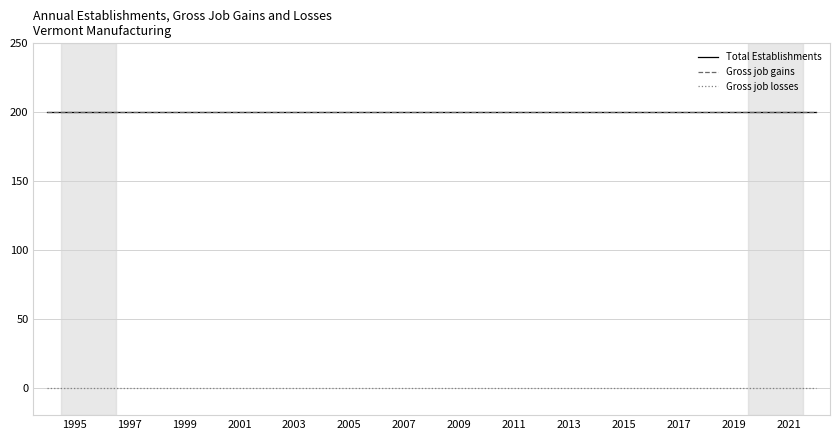

Does the chart have visible grid lines?

Yes